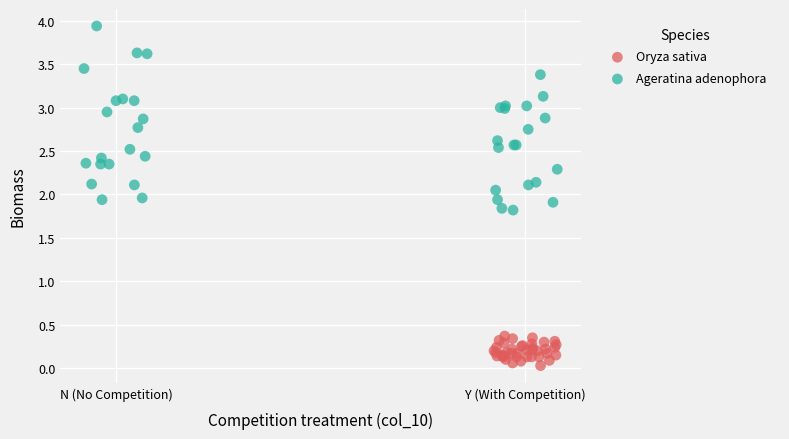

Which series has the largest Y range (max minus min)?

Ageratina adenophora